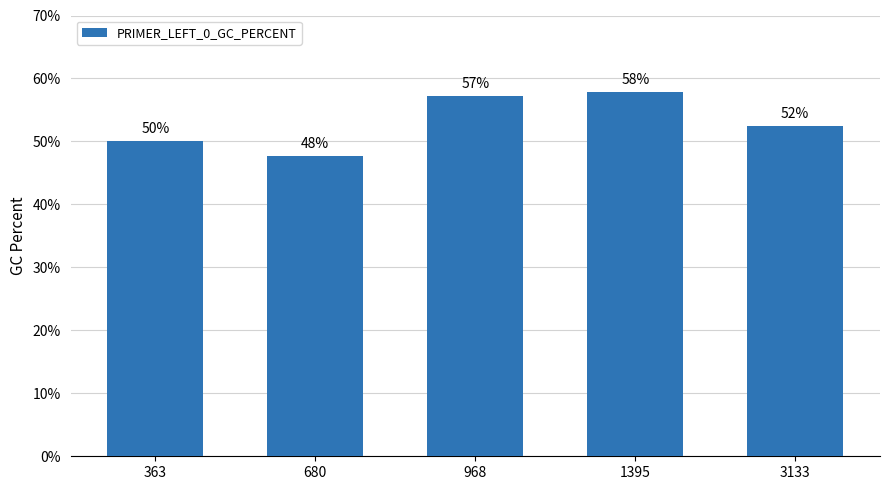

Read the value at 968.

57.1